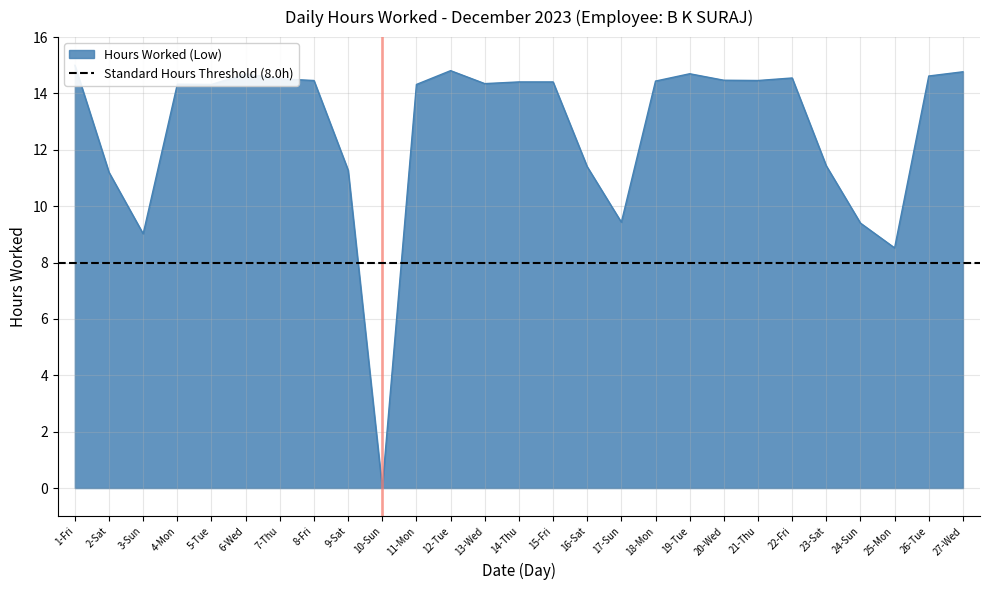

What is the greatest value displayed?

15.0